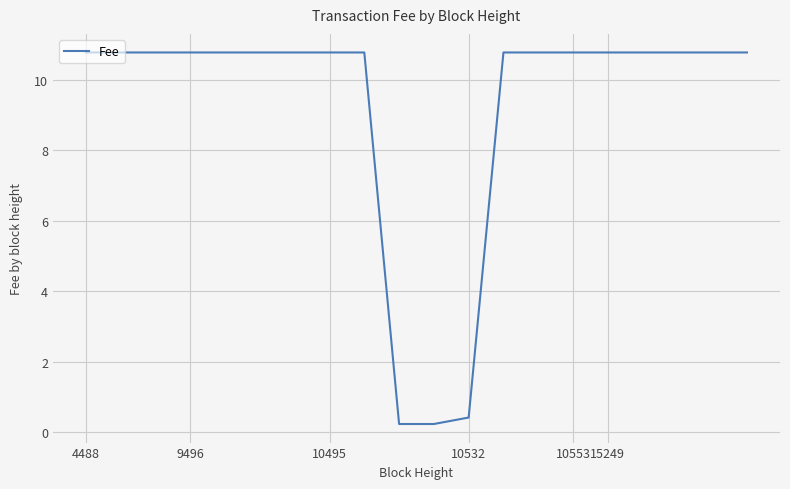

What is the difference between the maximum and minimum values?

10.5